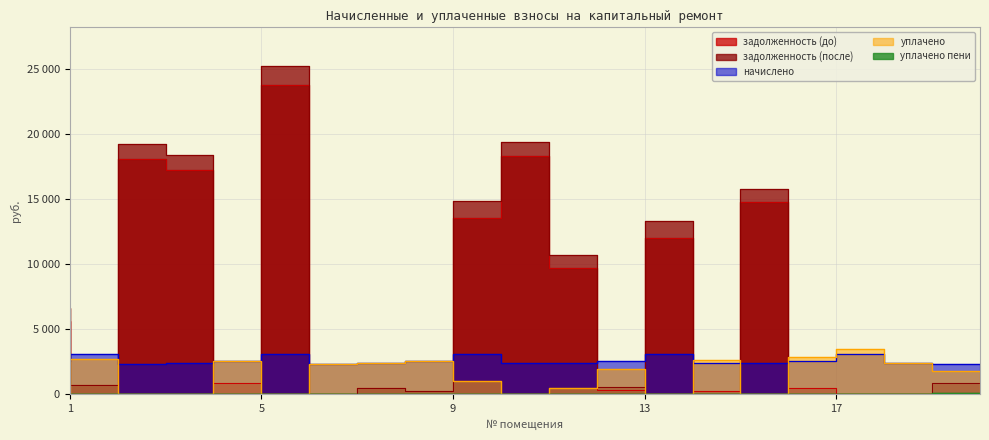

Reading left to right, what are all the values shown in this chart?

задолженность (до): 5633.6	684.2	18096.4	17219.4	851.9	23708.2	0.0	496.6	285.5	13571.4	18259.0	9715.6	289.4	11996.8	266.2	14735.5	480.4	0.0	0.1	90.6
задолженность (после): 6605.0	682.4	19220.2	18335.3	1.6	25180.6	0.0	460.4	285.5	14857.5	19393.0	10695.4	579.6	13272.8	0.0	15796.6	0.0	0.0	0.0	878.9
начислено: 2558.8	3069.5	2343.0	2364.0	2553.6	3069.5	2358.7	2364.0	2569.3	3085.3	2364.0	2364.0	2537.7	3101.1	2395.6	2374.6	2569.3	3111.7	2364.0	2358.7
уплачено: 0.0	2728.4	0.0	0.0	2554.6	0.0	2358.7	2401.2	2569.3	1000.0	0.0	500.0	1960.0	0.0	2661.8	0.0	2836.1	3457.4	2369.9	1752.8
уплачено пени: 0.0	1.9	0.0	0.0	1.2	0.0	0.0	0.0	0.0	0.0	0.0	0.0	0.0	0.0	0.0	0.0	1.9	0.0	0.0	77.2